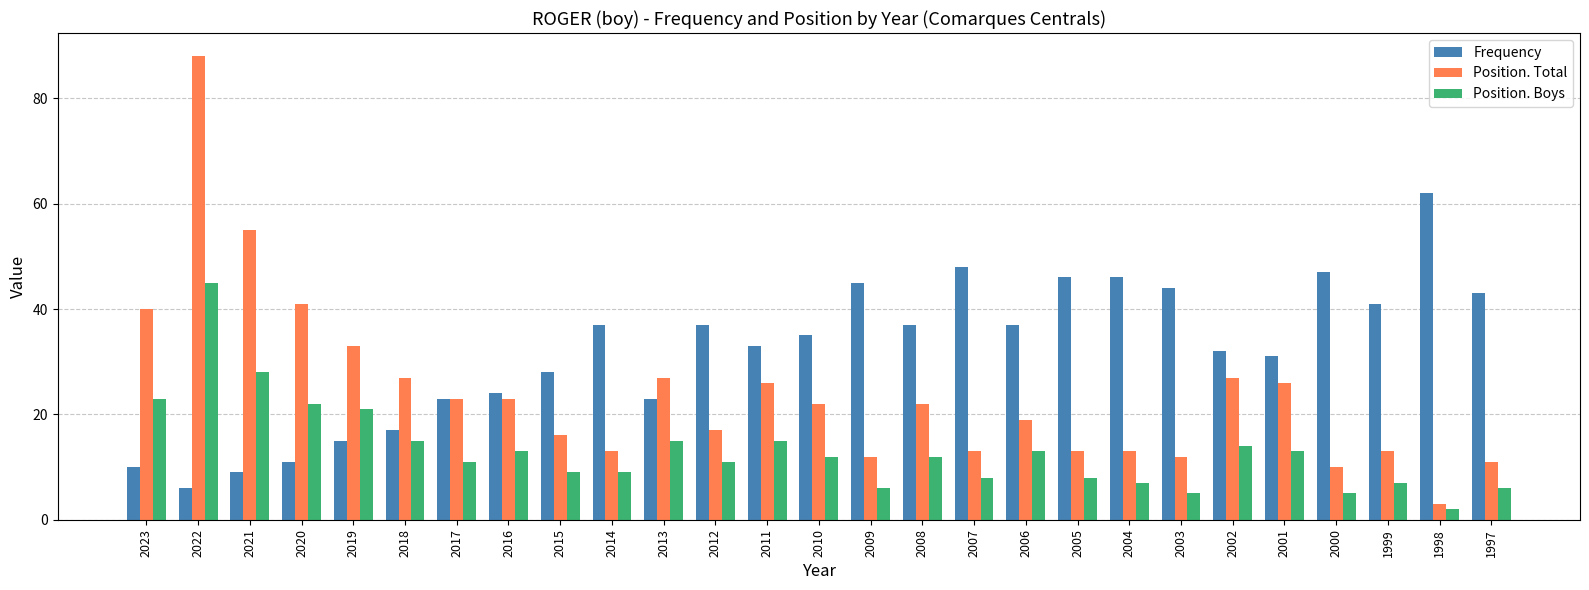

Between 2016 and 2011, which series saw the biggest shift?

Frequency